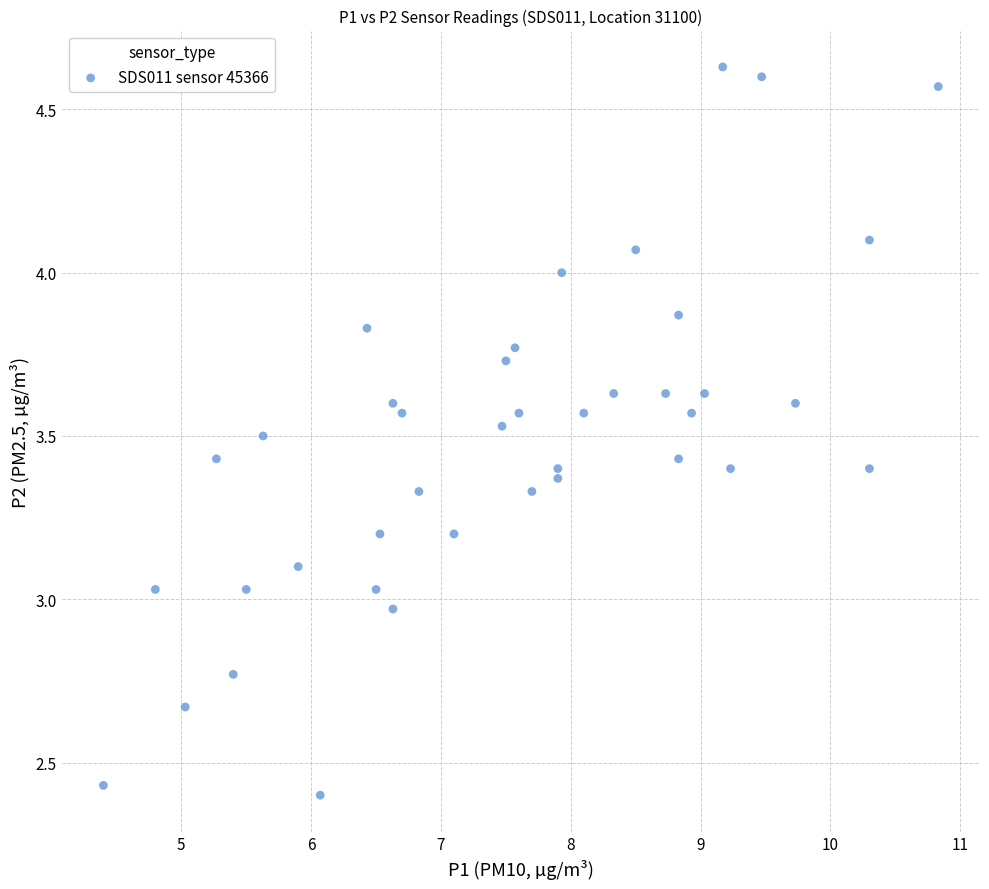

What is the range of X values (max minus min)?

6.4